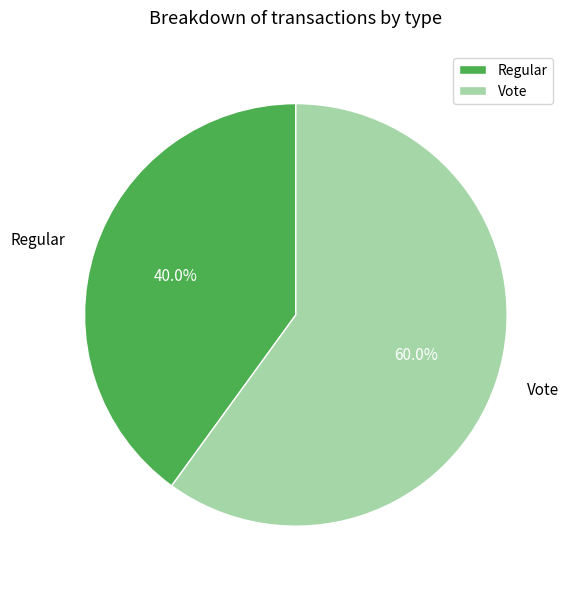

Between Vote and Regular, which is larger?

Vote